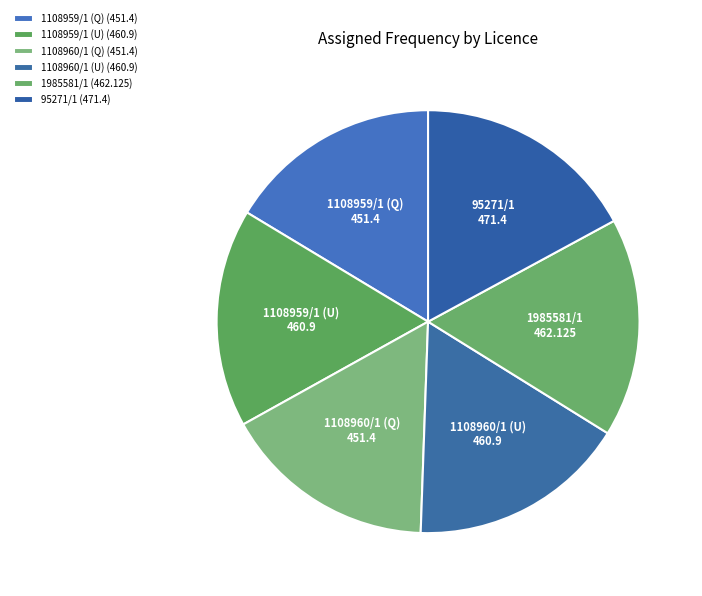

Approximately how many times larger is the value at 1108959/1 (Q) compared to 1108959/1 (U)?

1.0